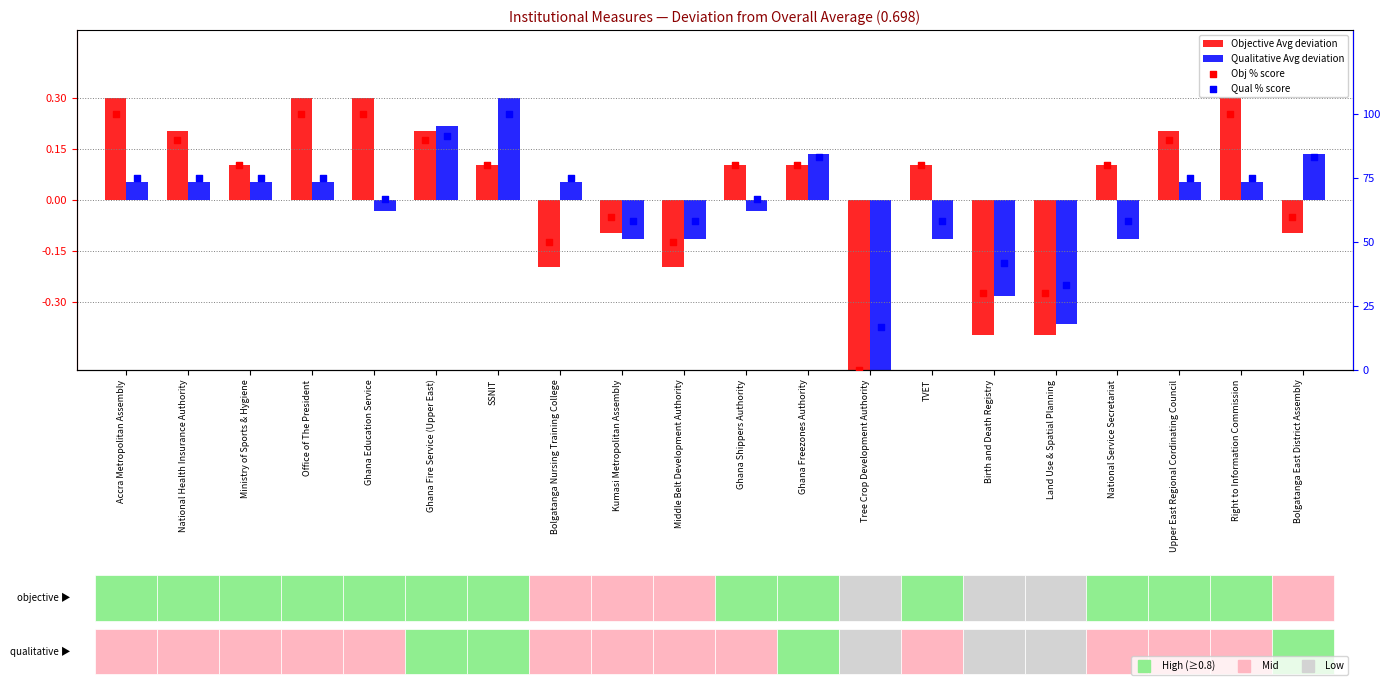

Which series has the largest Y range (max minus min)?

Obj % score